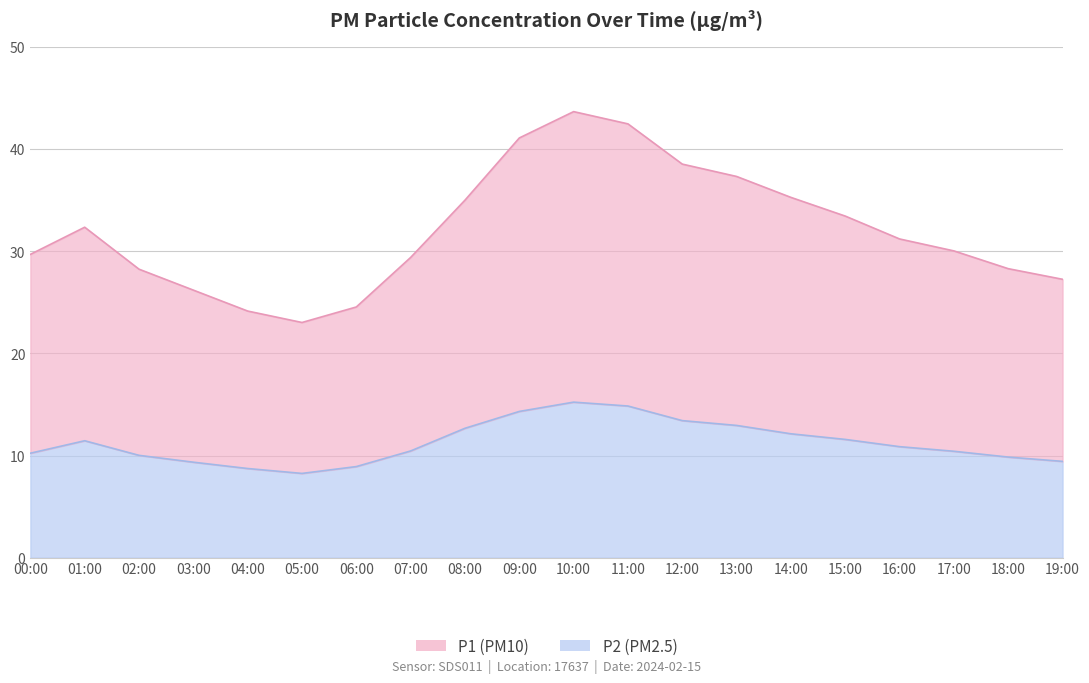

At which category is the sum across all series the highest?

10:00